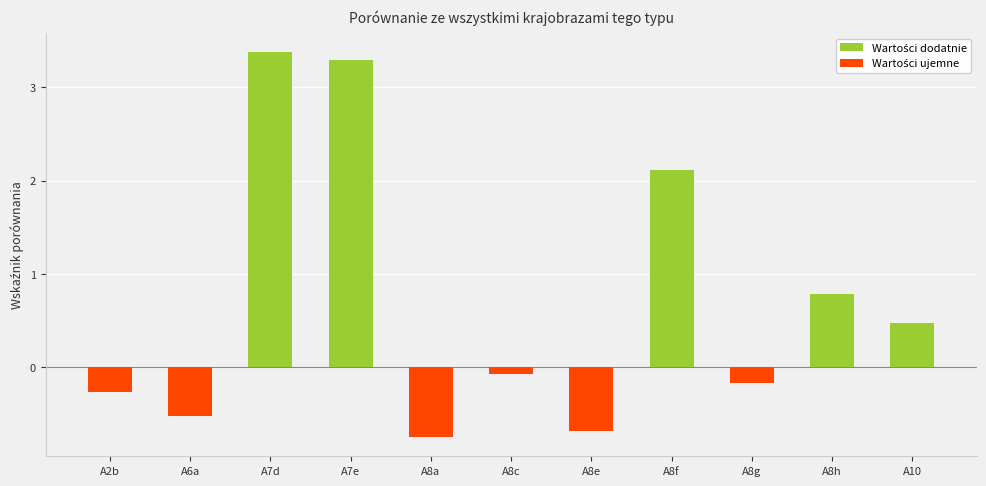

What is the difference between the values at A8c and A8a?

0.7